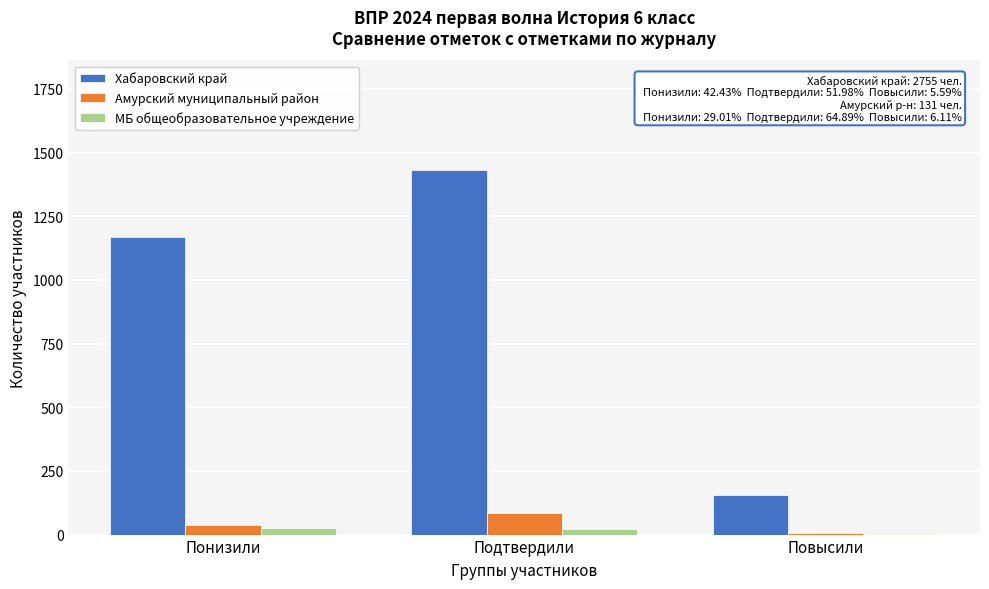

At which category is the sum across all series the highest?

Подтвердили